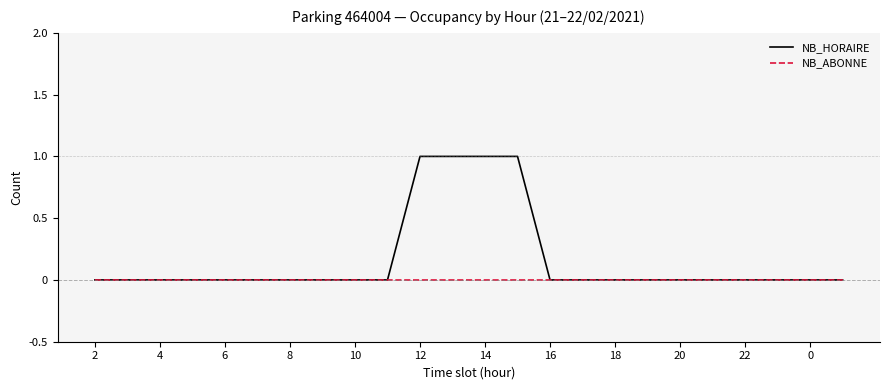

Reading left to right, extract all data points from this chart.

NB_HORAIRE: 0	0	0	0	0	0	0	0	0	0	1	1	1	1	0	0	0	0	0	0	0	0	0	0
NB_ABONNE: 0	0	0	0	0	0	0	0	0	0	0	0	0	0	0	0	0	0	0	0	0	0	0	0